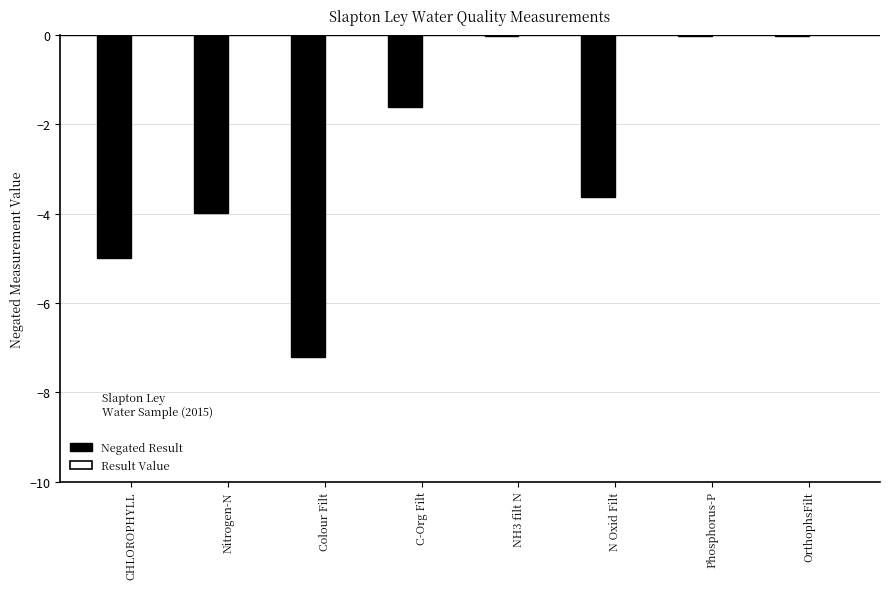

Between CHLOROPHYLL and C-Org Filt, which series saw the biggest shift?

Negated Result